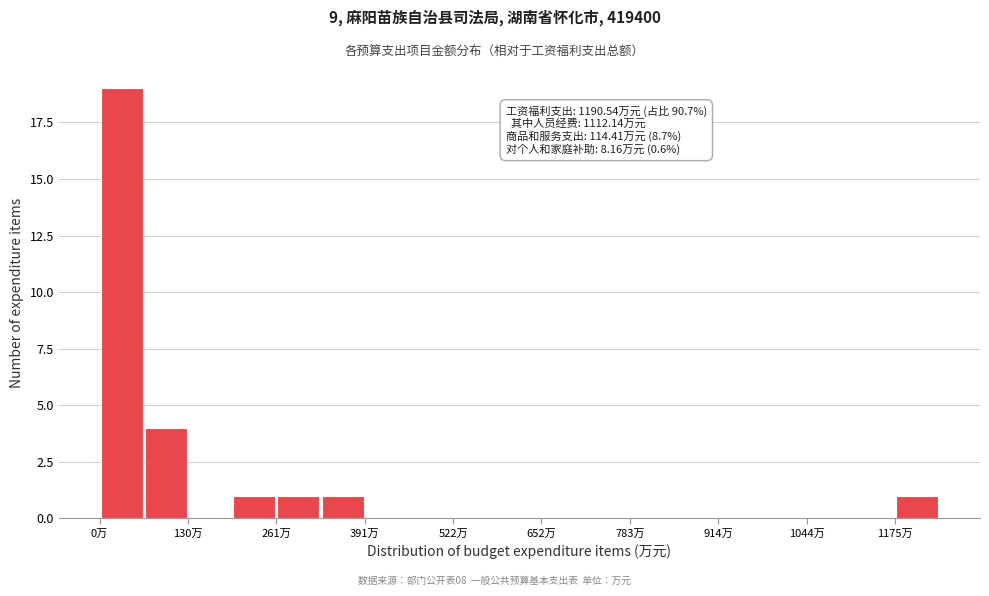

Read against the x-axis, roughly where is the centre of the tallest bar?

40